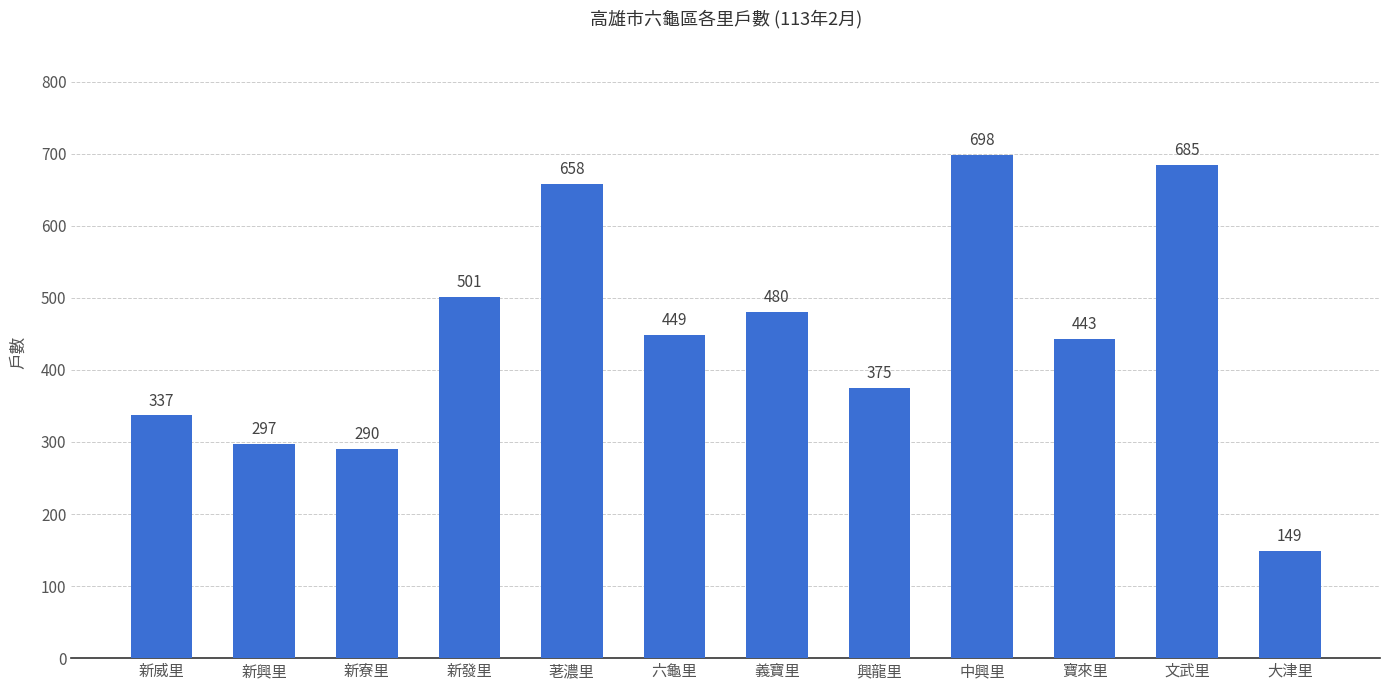

The value at 大津里 is 149. True or false?

True